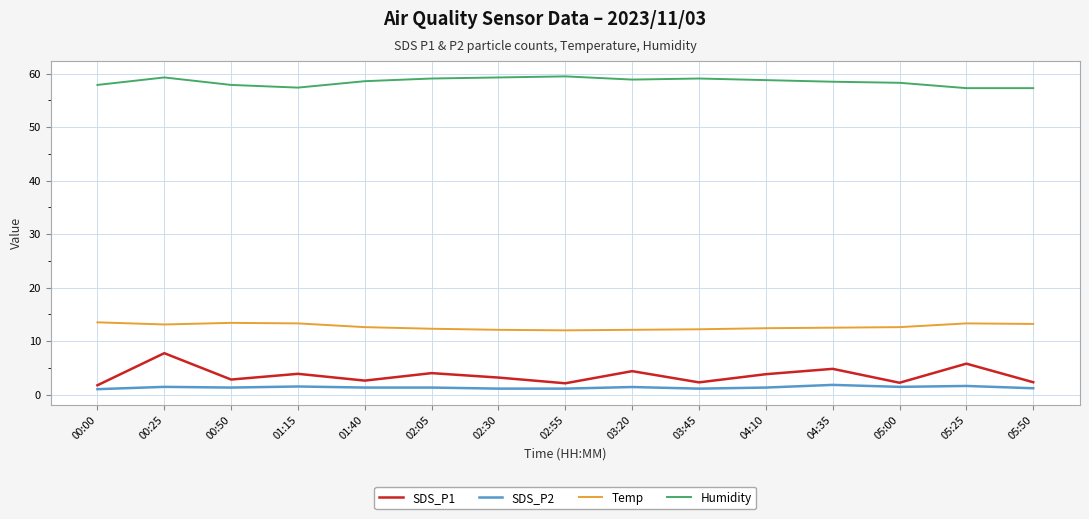

Where is the first local minimum for SDS_P1?

00:50